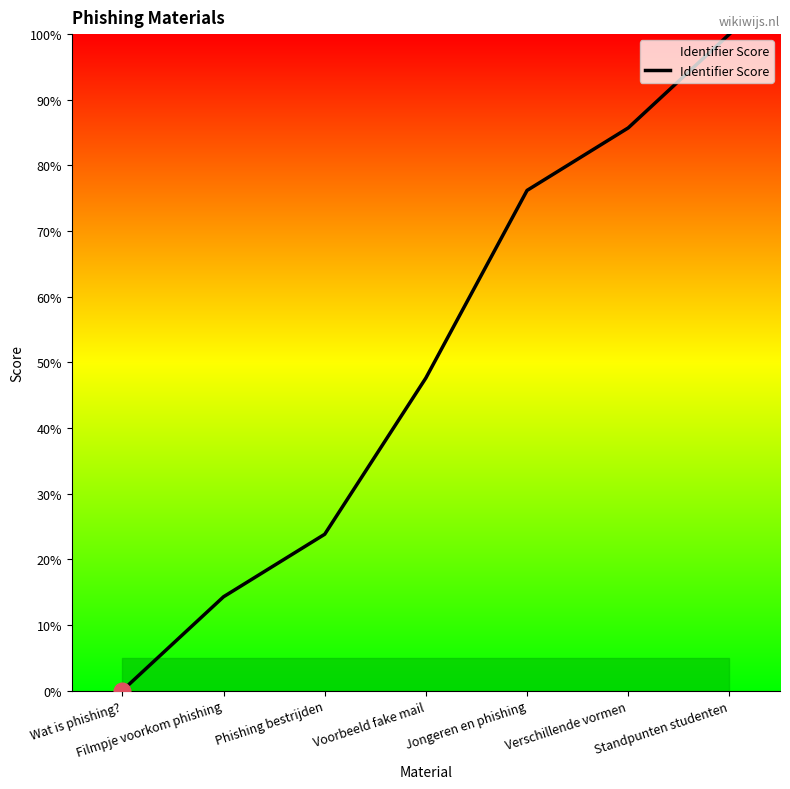

How many lines are shown in the chart?

1